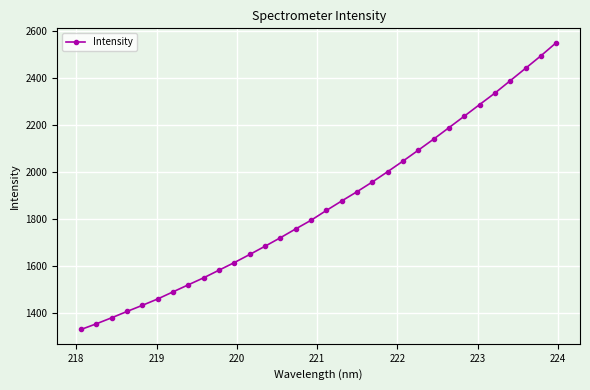

Count the number of values greater than 1837.

16